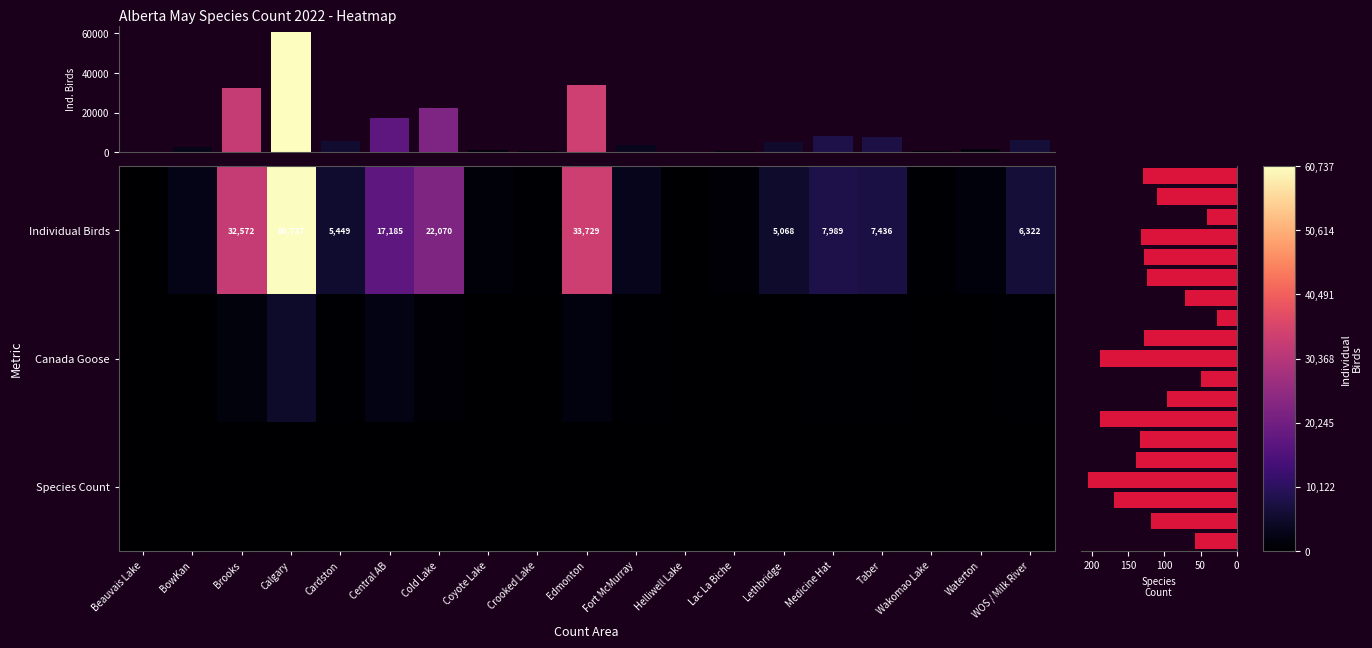

Is it true that Individual Birds equals 51653 at Brooks?

False